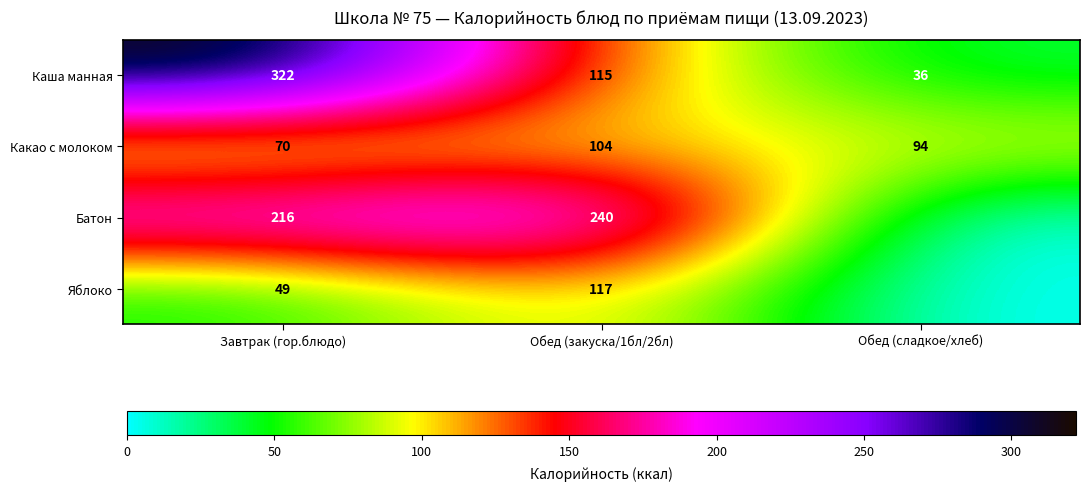

Where does the Какао с молоком series first go above 94?

Обед (закуска/1бл/2бл)